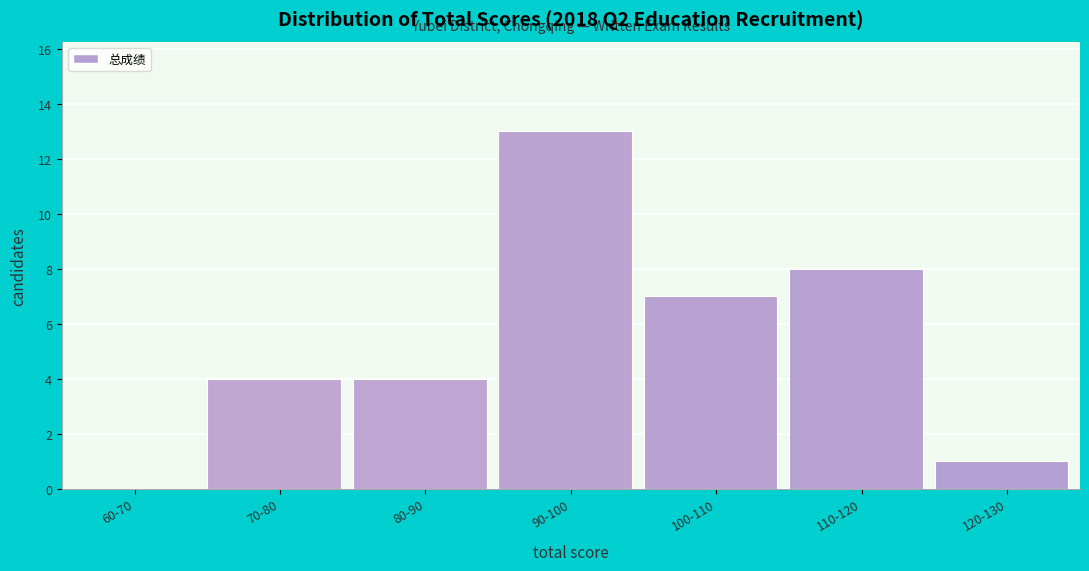

Reading right to left, list all the values displayed in this chart.

120-130=1	110-120=8	100-110=7	90-100=13	80-90=4	70-80=4	60-70=0